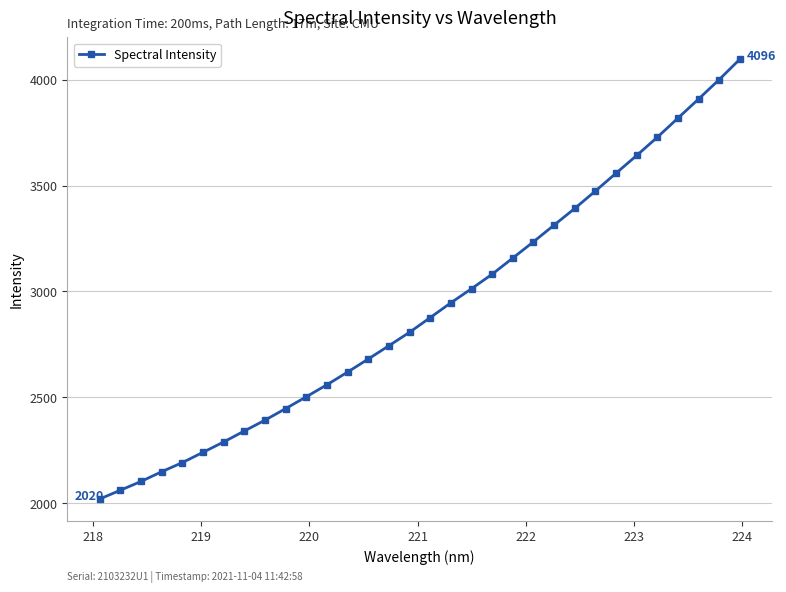

What is the smallest value displayed?

2020.5